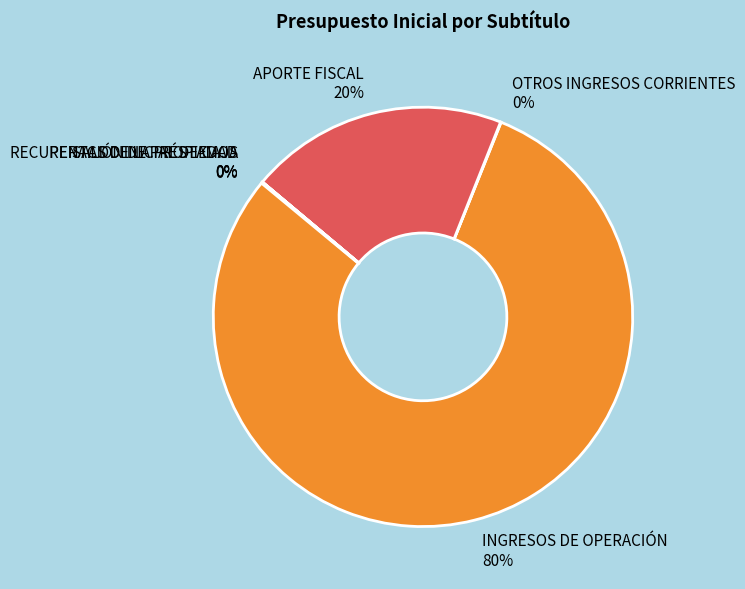

Which slice is the largest?

INGRESOS DE OPERACIÓN